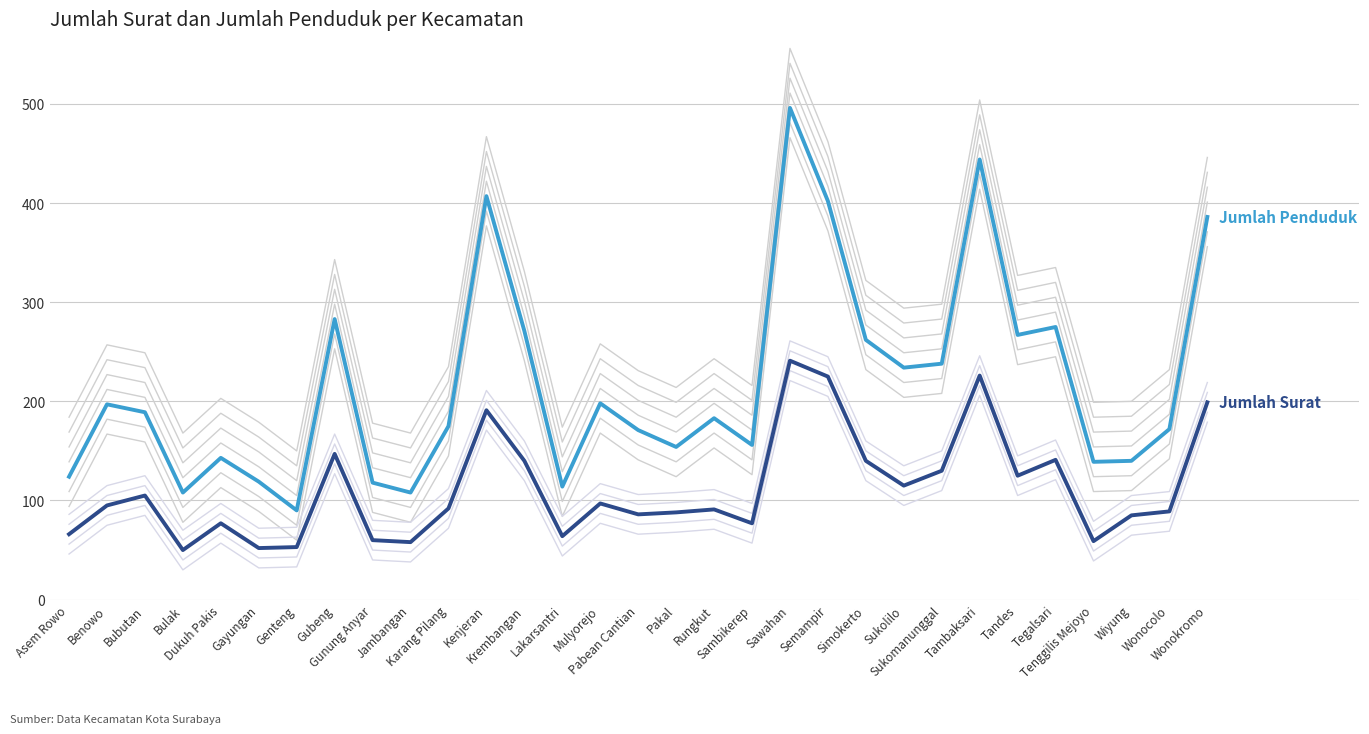

Which category has the lowest value across all series?

Bulak